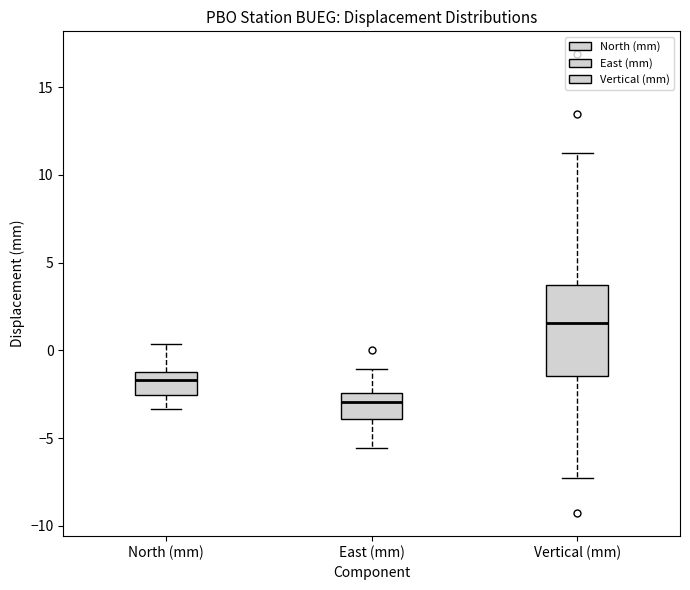

Where is the lower edge of the box for North (mm) on the y-axis? The values are not printed on the chart, so give them approximately, as read against the axis.

-2.5